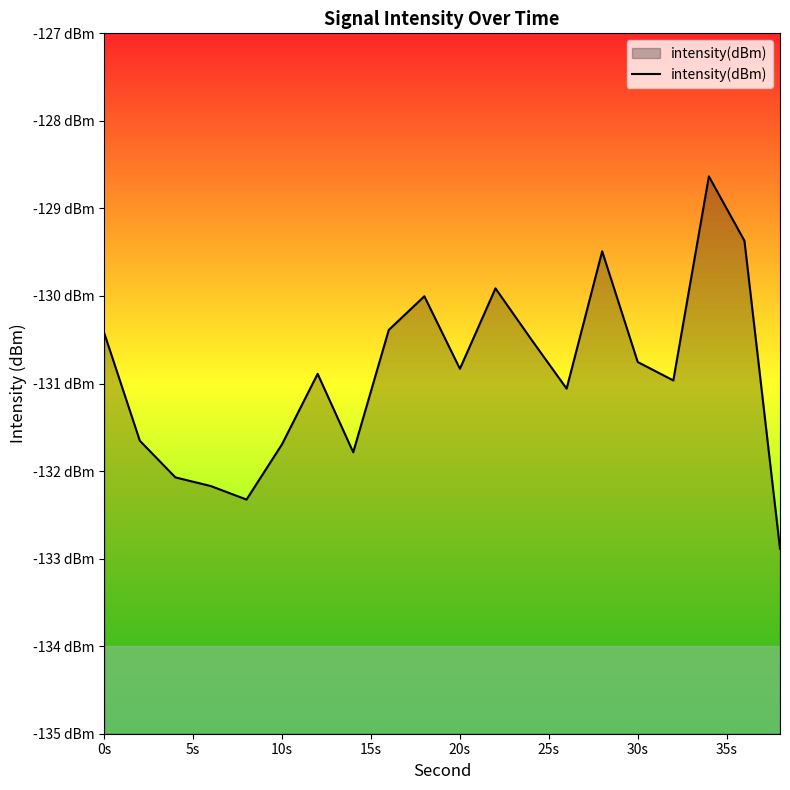

True or false: the data shows -182.6 at 11.

False